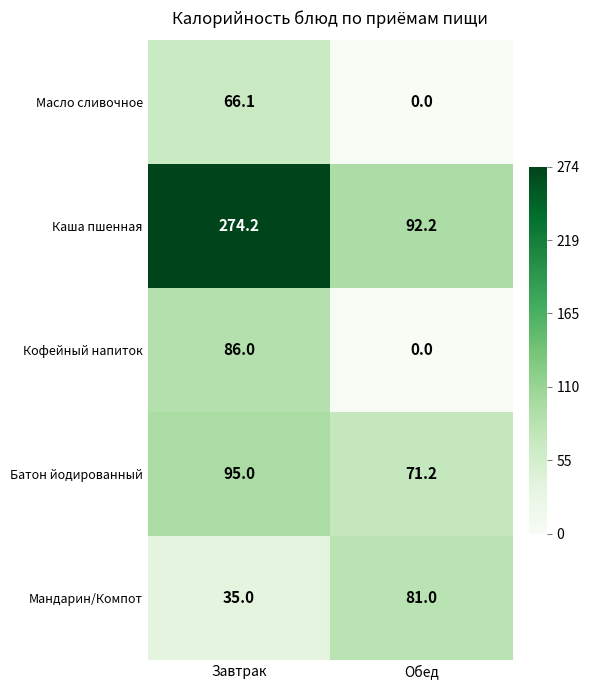

The value of Масло сливочное at Завтрак is 108.4. True or false?

False